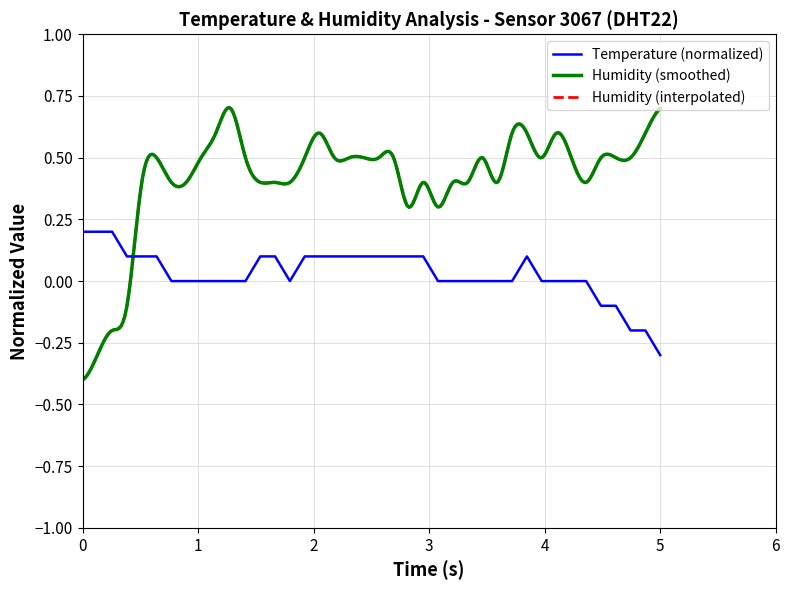

Which category has the lowest value in the Temperature (normalized) series?

5